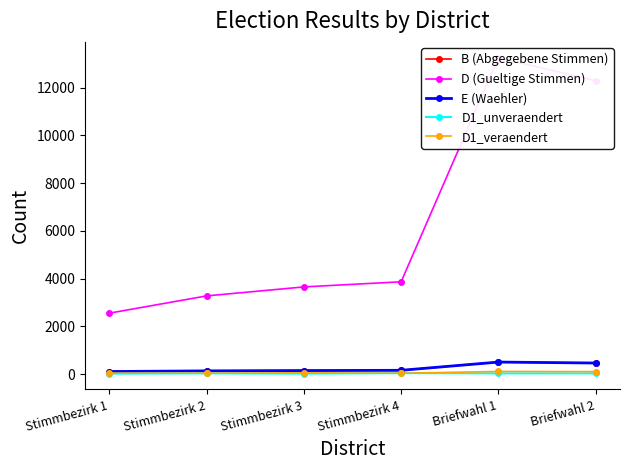

What is the label of the 1st point from the left?

Stimmbezirk 1